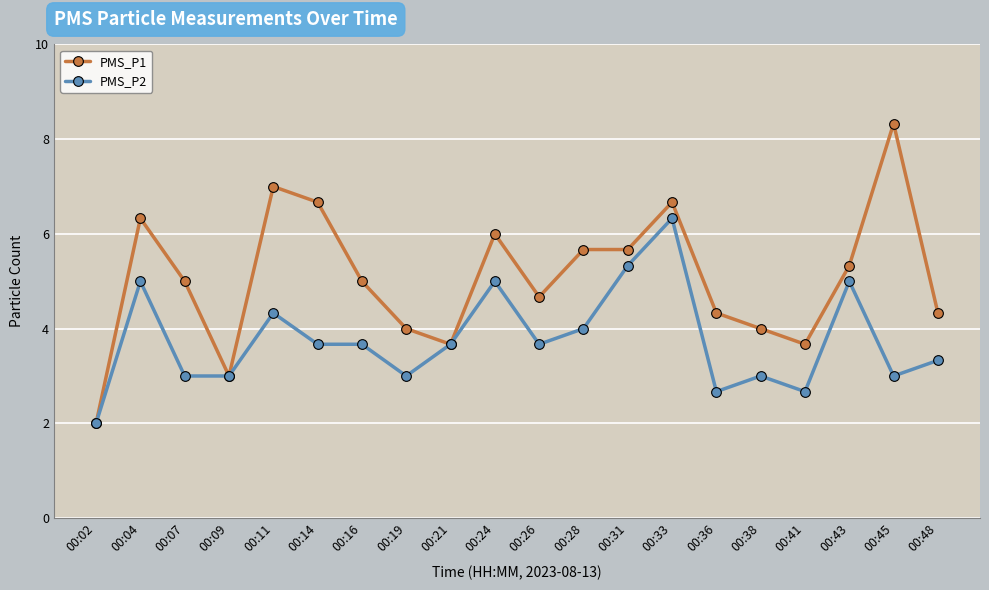

What is the difference between the highest and lowest values at 00:41?

1.0